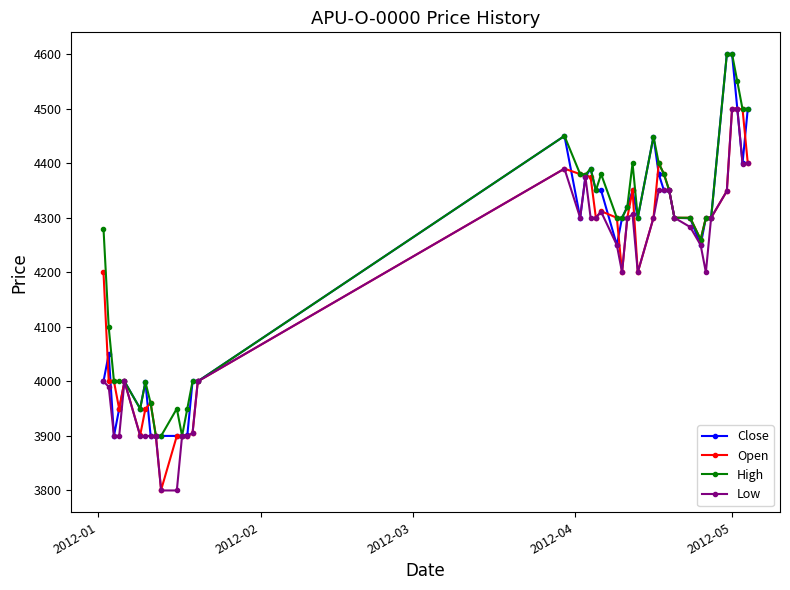

True or false: High has more than 1 interior local peaks.

True